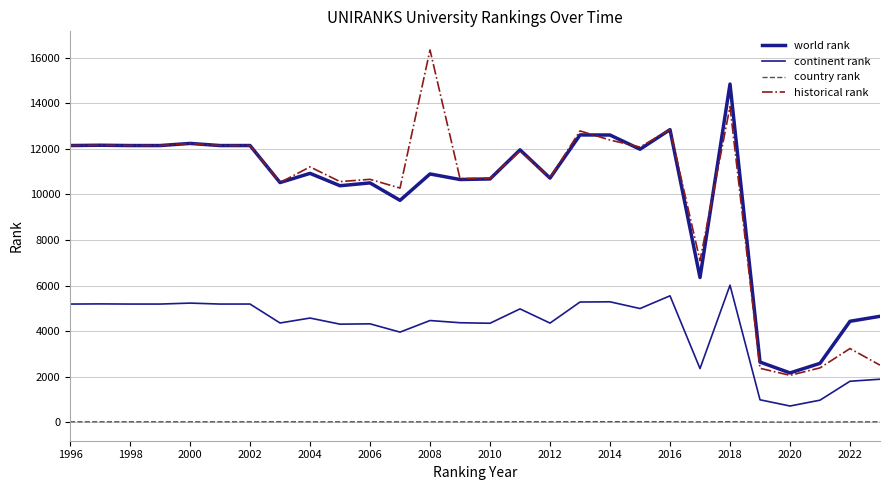

Does the chart display data point markers on the line(s)?

No